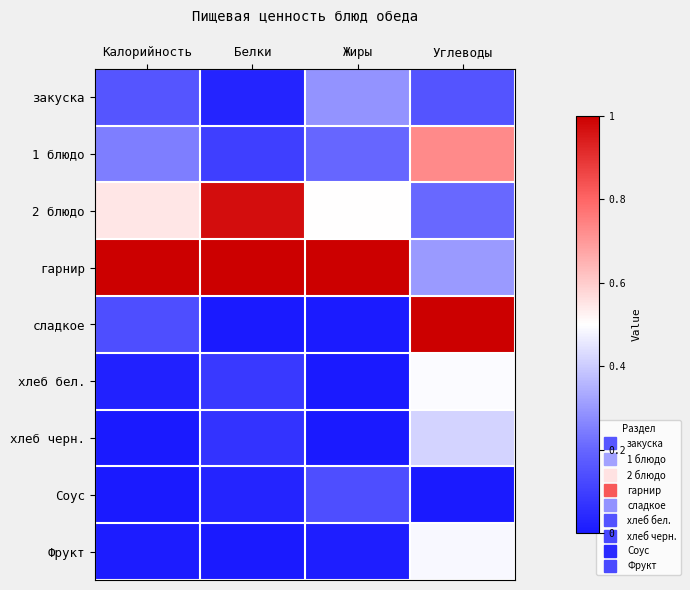

Rank the series at Жиры from highest to lowest value.

гарнир, 2 блюдо, закуска, 1 блюдо, Соус, Фрукт, сладкое, хлеб черн., хлеб бел.